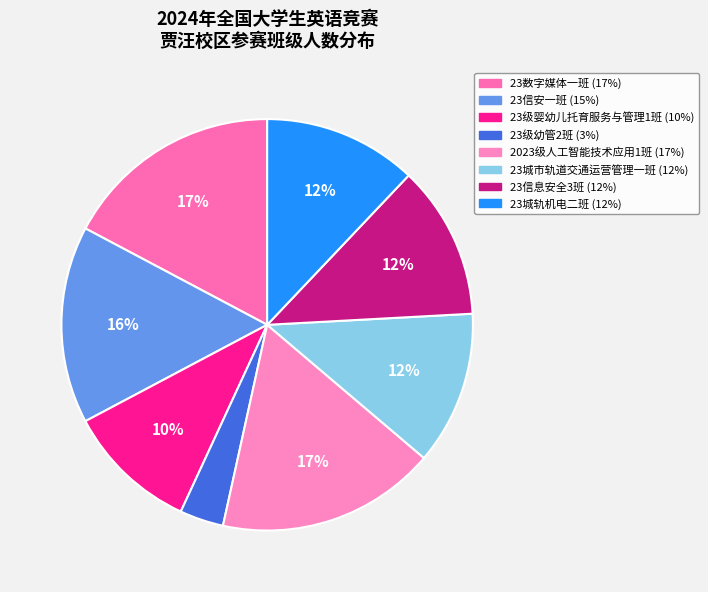

Does any single category account for the majority?

No